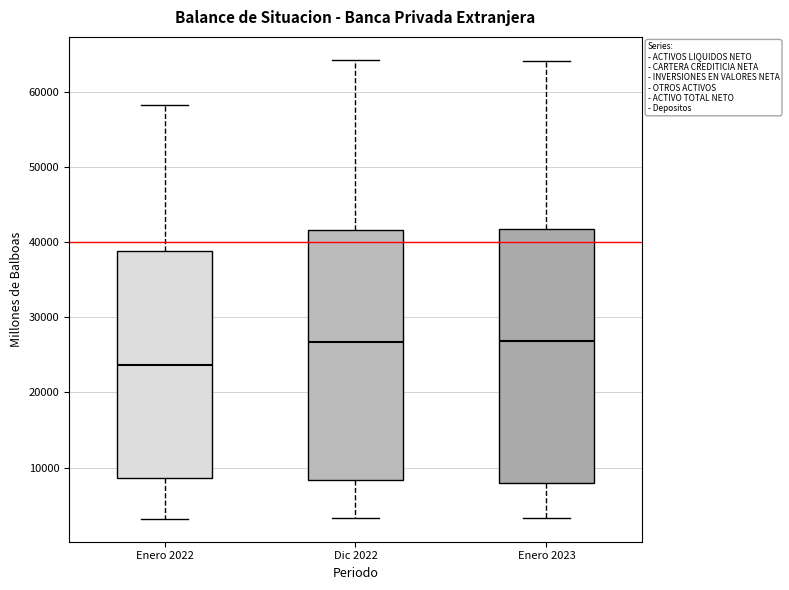

Where does the median line of the box for Enero 2022 sit on the y-axis? The values are not printed on the chart, so give them approximately, as read against the axis.

24000